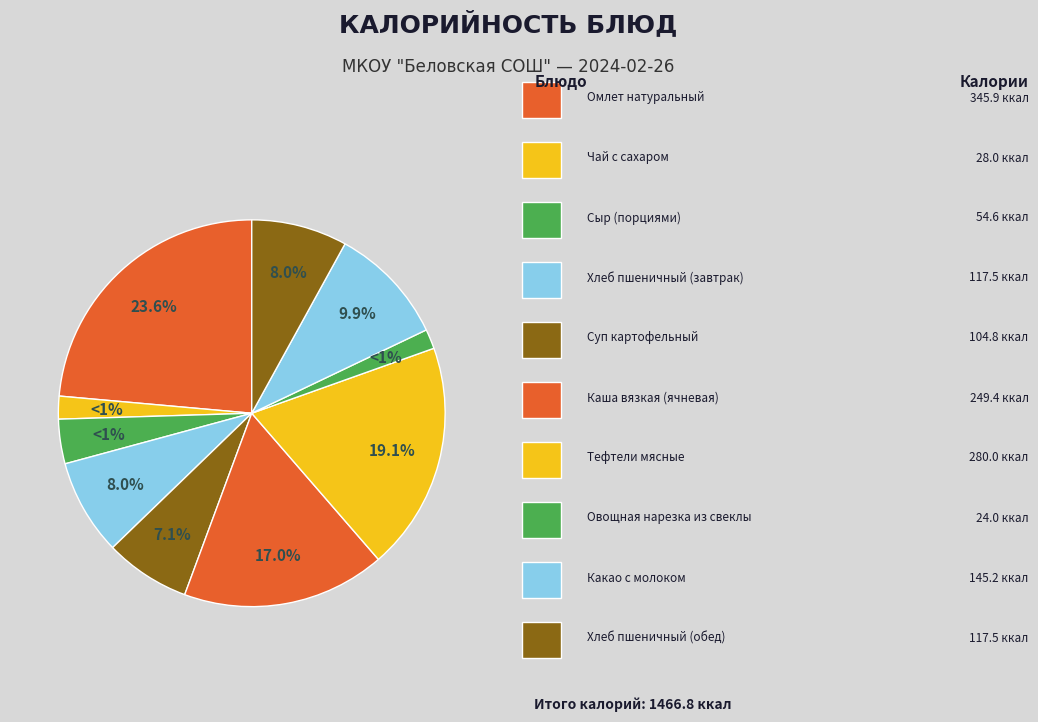

Rank the categories by value from highest to lowest.

Омлет натуральный, Тефтели мясные, Каша вязкая (ячневая), Какао с молоком, Хлеб пшеничный (завтрак), Хлеб пшеничный (обед), Суп картофельный, Сыр (порциями), Чай с сахаром, Овощная нарезка из свеклы